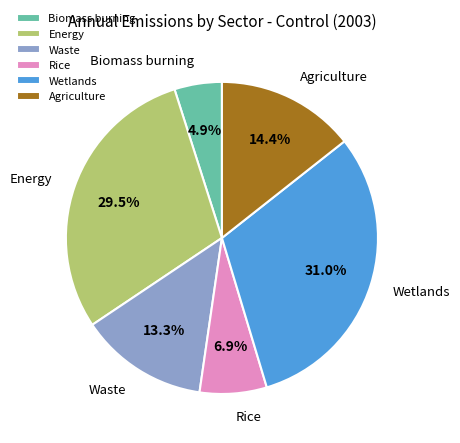

How many segments does this pie chart have?

6